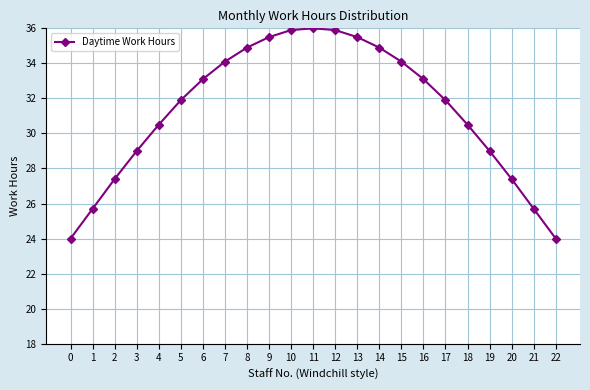

What is the ratio of the value at 15 to the value at 14?

1.0